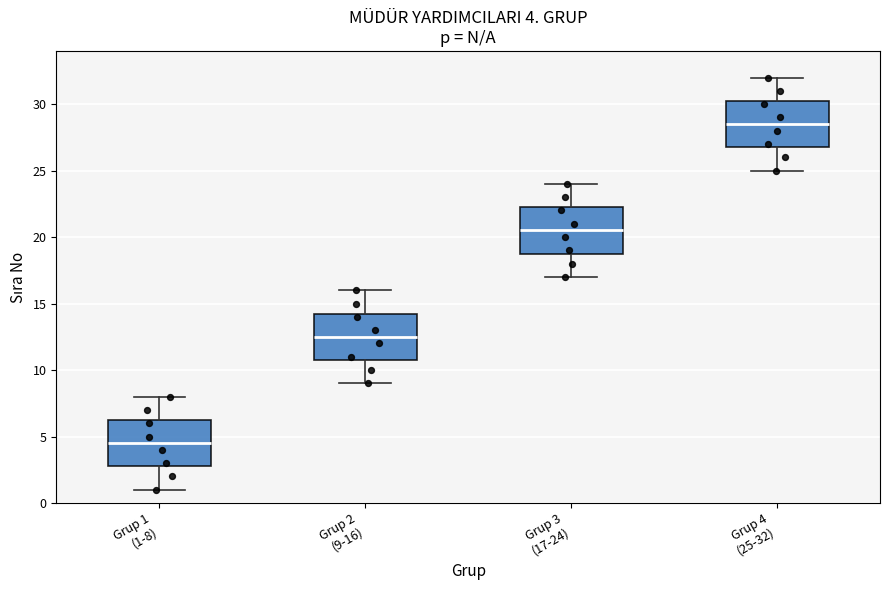

Which box's median line is the highest?

Grup 4 (25-32)